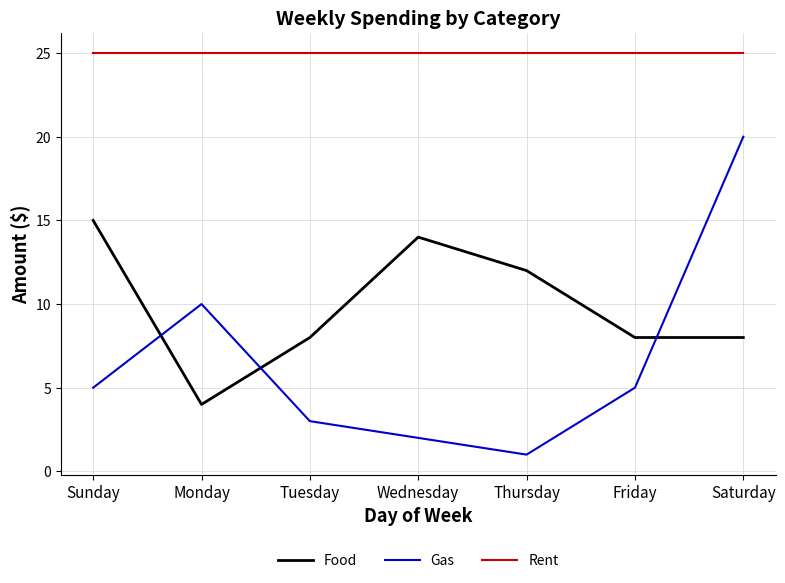

The value of Rent at Friday is 40. True or false?

False